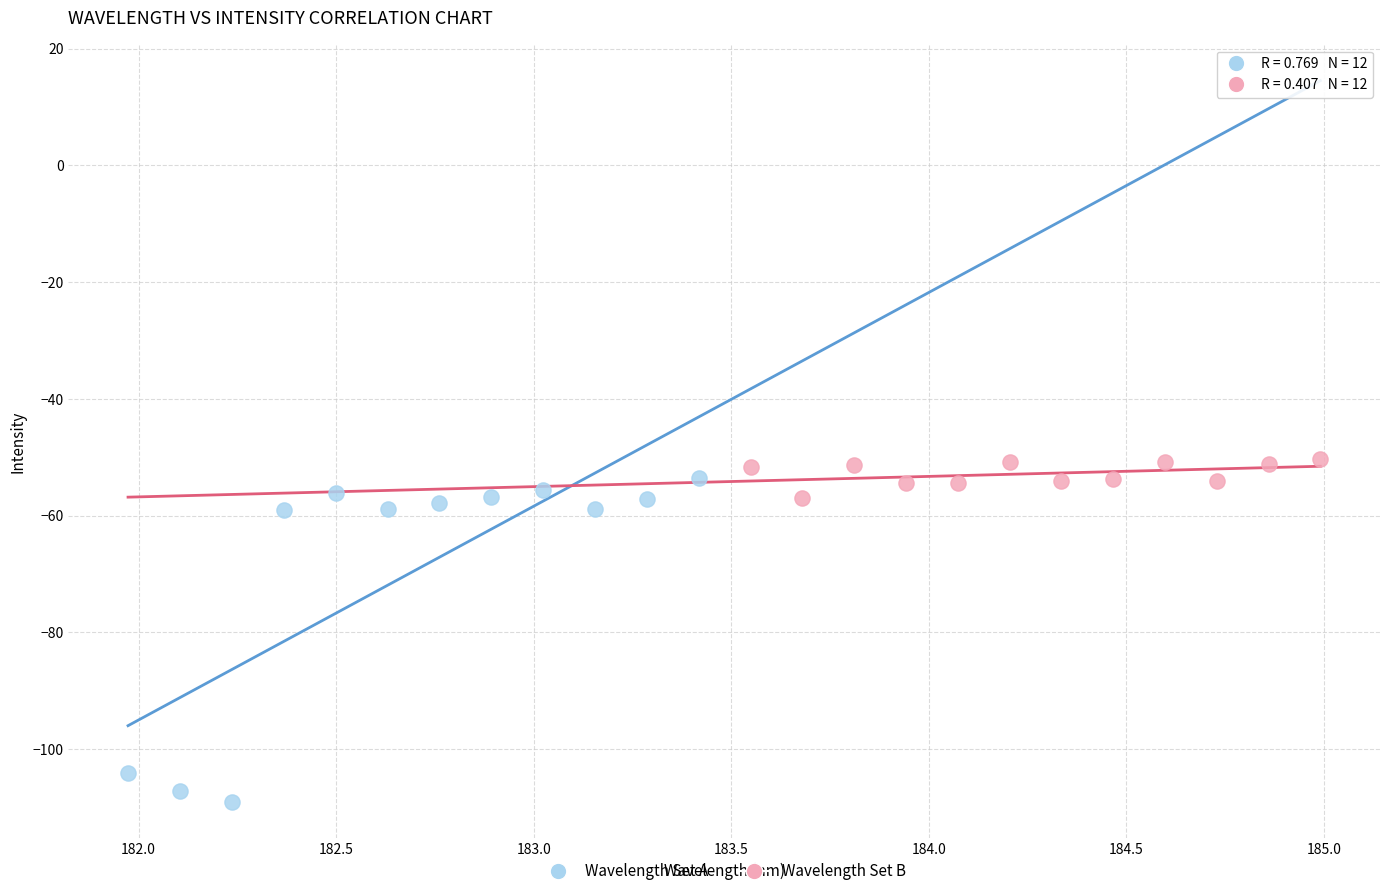

Which series has the largest Y range (max minus min)?

Wavelength Set A